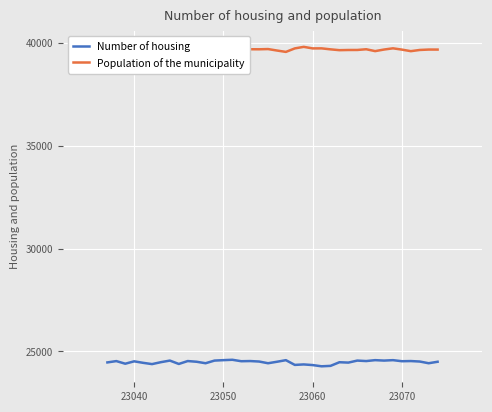

Rank the series by their average value, from lowest to highest.

Number of housing, Population of the municipality